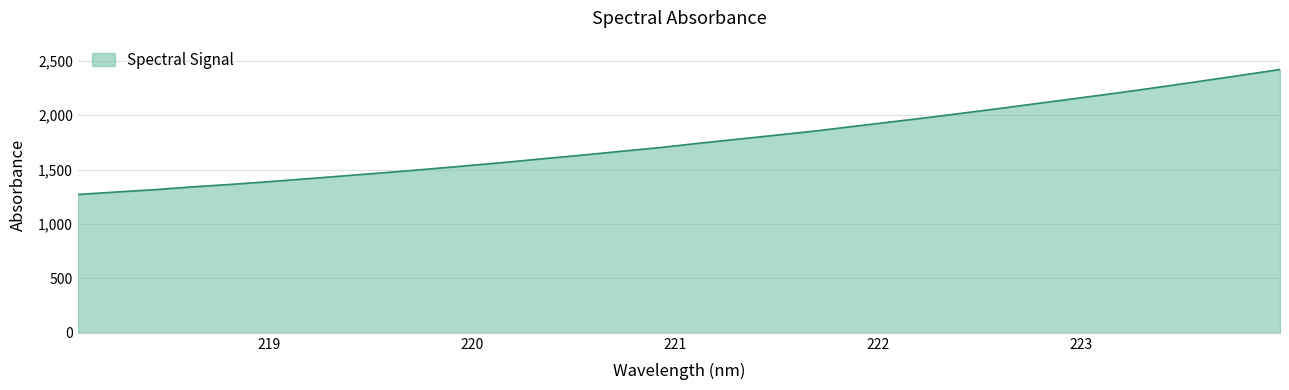

What is the difference between the maximum and minimum values?

1148.9